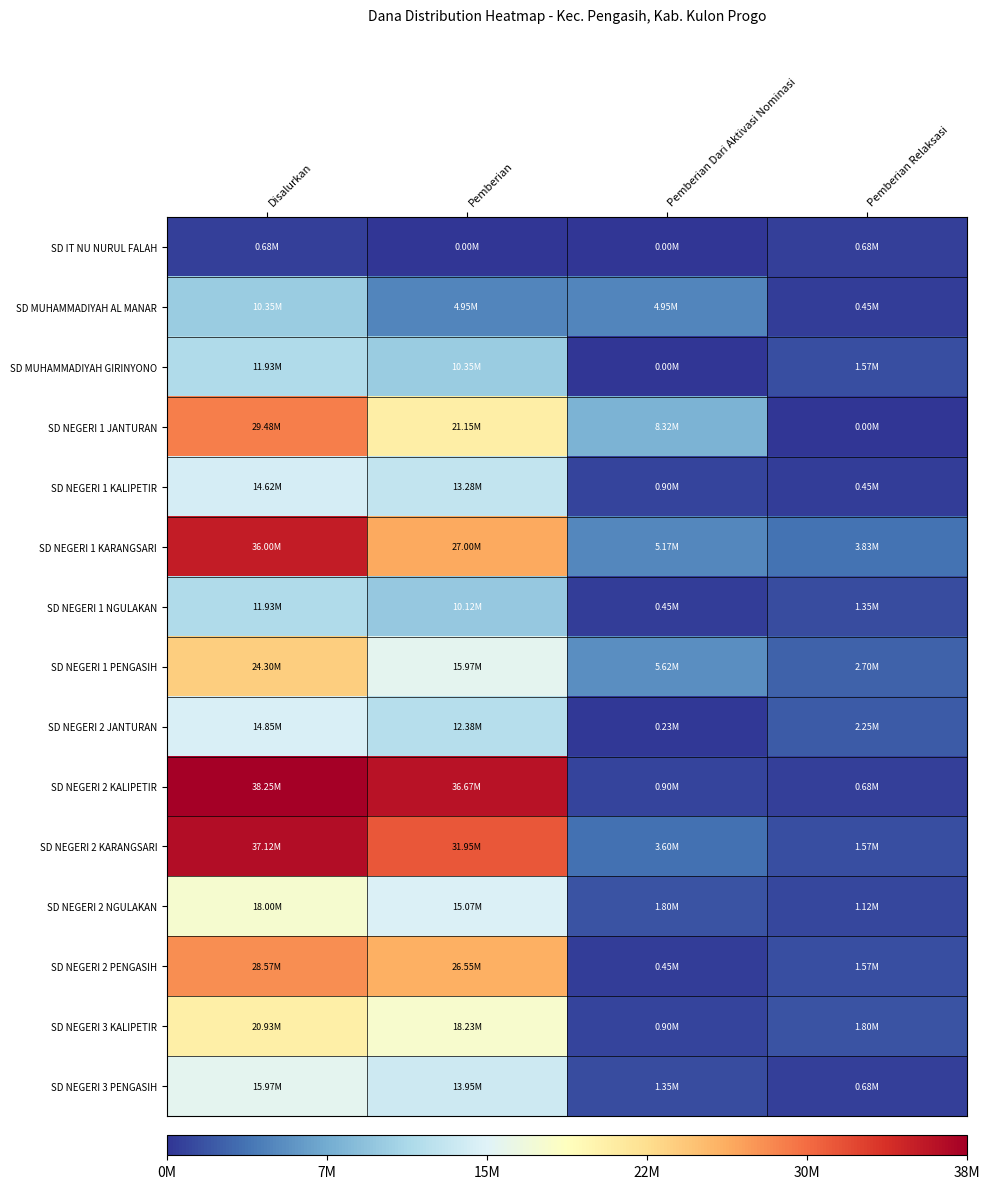

Which series changed the most between Disalurkan and Pemberian Relaksasi?

SD NEGERI 2 KALIPETIR